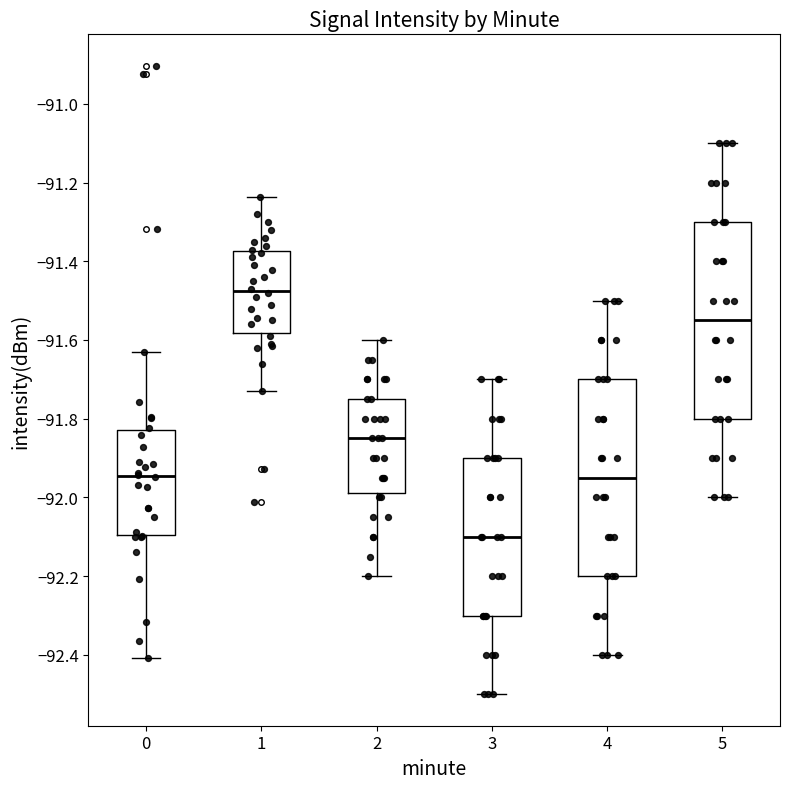

Reading left to right, transcribe this box plot: for each box, give where its median line is, the range the box spans, and where its two whiskers end, as read against the y-axis. The values are not printed on the chart, so give them approximately, as read against the axis.

0: median -91.94, box -92.10 to -91.82, whiskers -92.40 to -91.64
1: median -91.48, box -91.58 to -91.38, whiskers -91.72 to -91.24
2: median -91.84, box -91.98 to -91.74, whiskers -92.20 to -91.60
3: median -92.10, box -92.30 to -91.90, whiskers -92.50 to -91.70
4: median -91.94, box -92.20 to -91.70, whiskers -92.40 to -91.50
5: median -91.54, box -91.80 to -91.30, whiskers -92.00 to -91.10